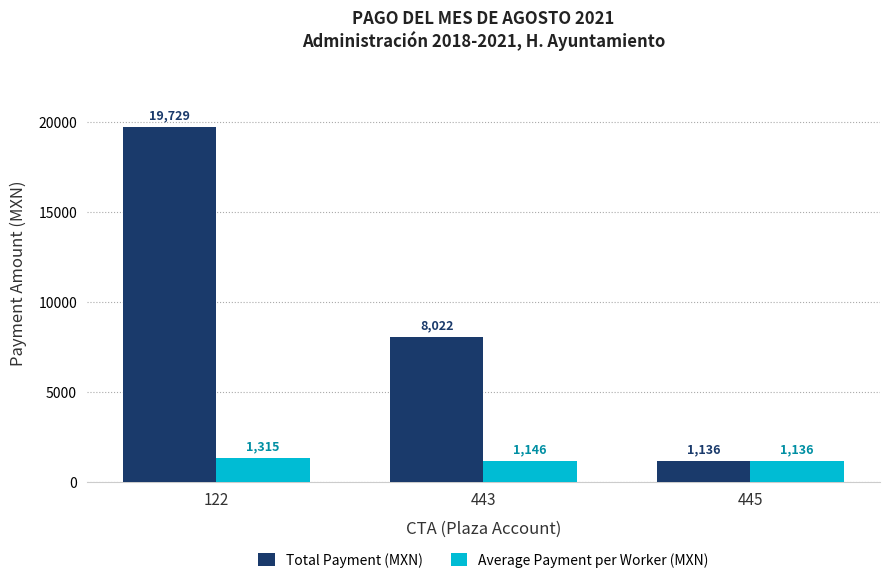

Which series changed the most between 122 and 445?

Total Payment (MXN)